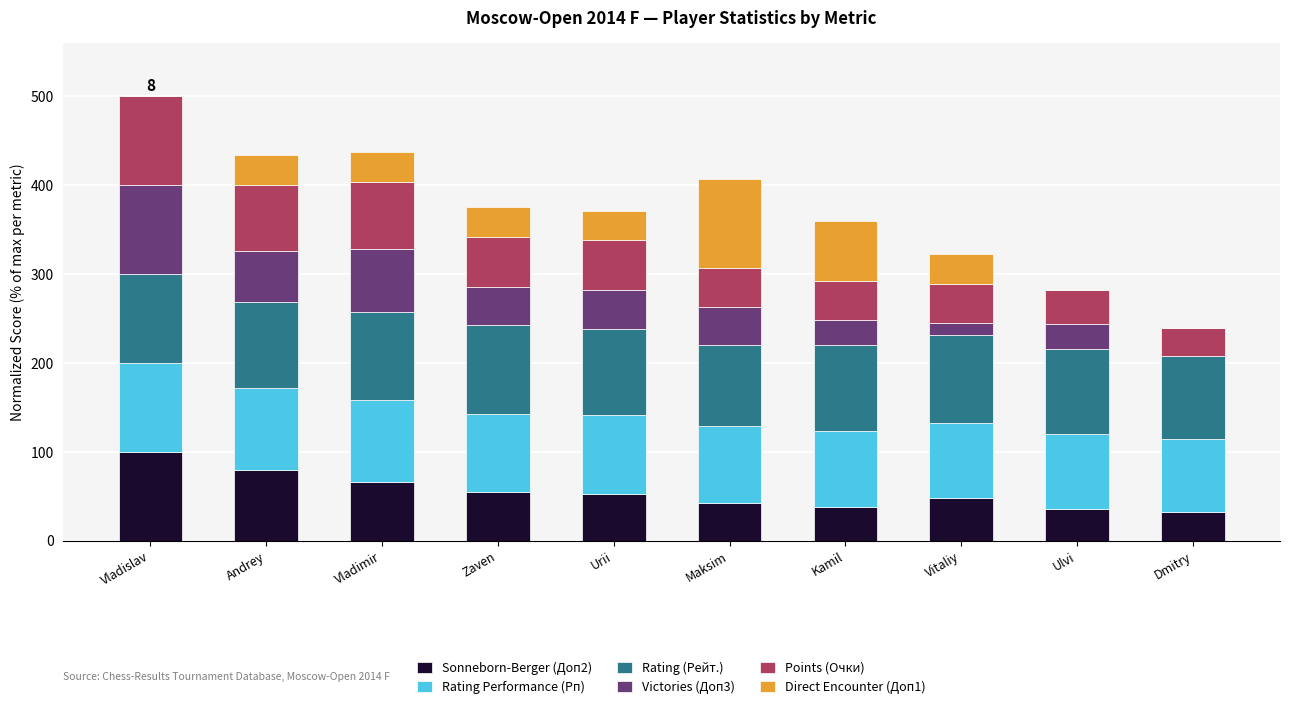

Are the bars grouped side by side (vs. stacked)?

No